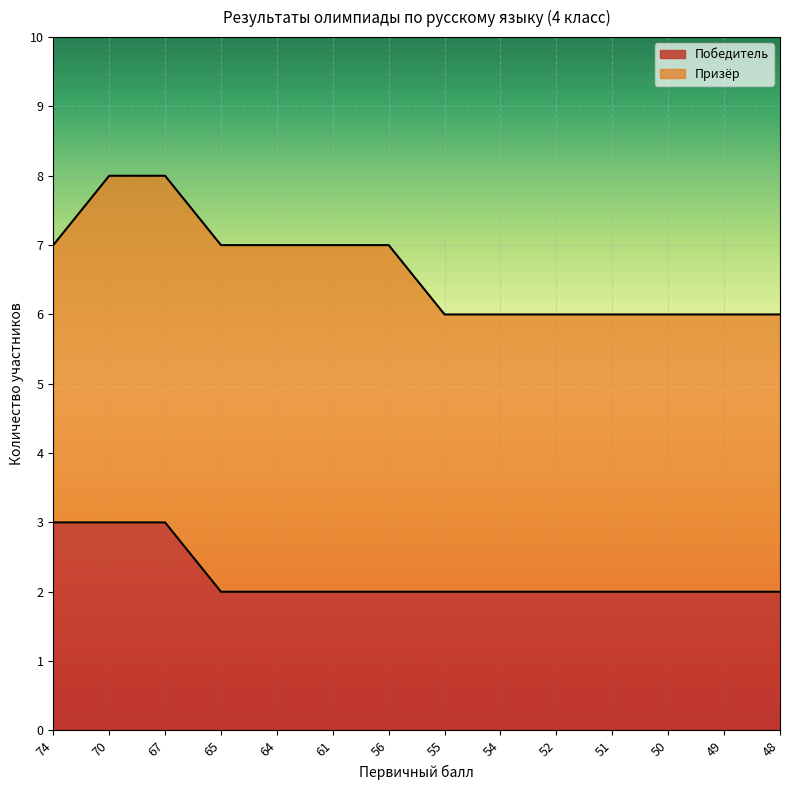

Between 64 and 48, which is larger?

64